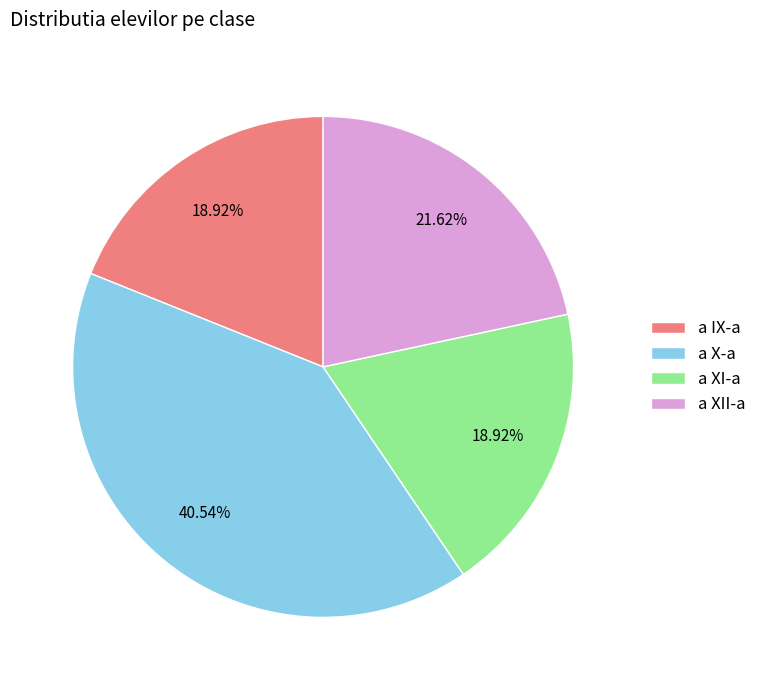

To the nearest percent, what percentage of the pie is a IX-a?

19%